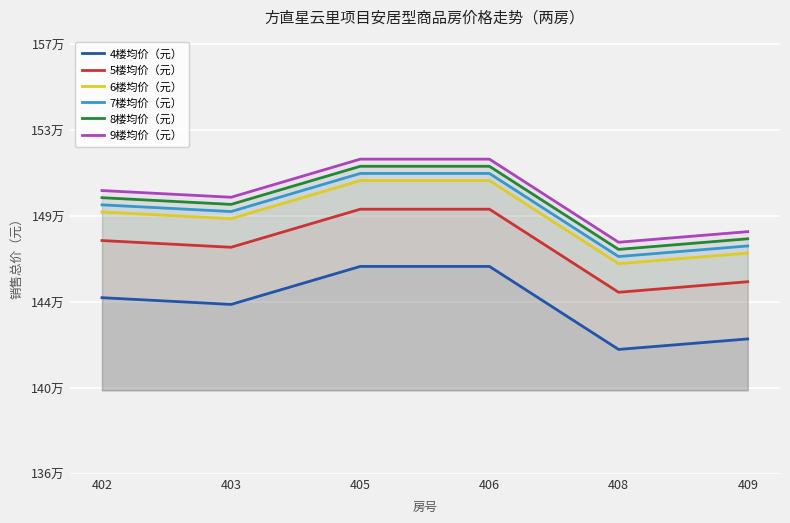

At which category is the sum across all series the highest?

405